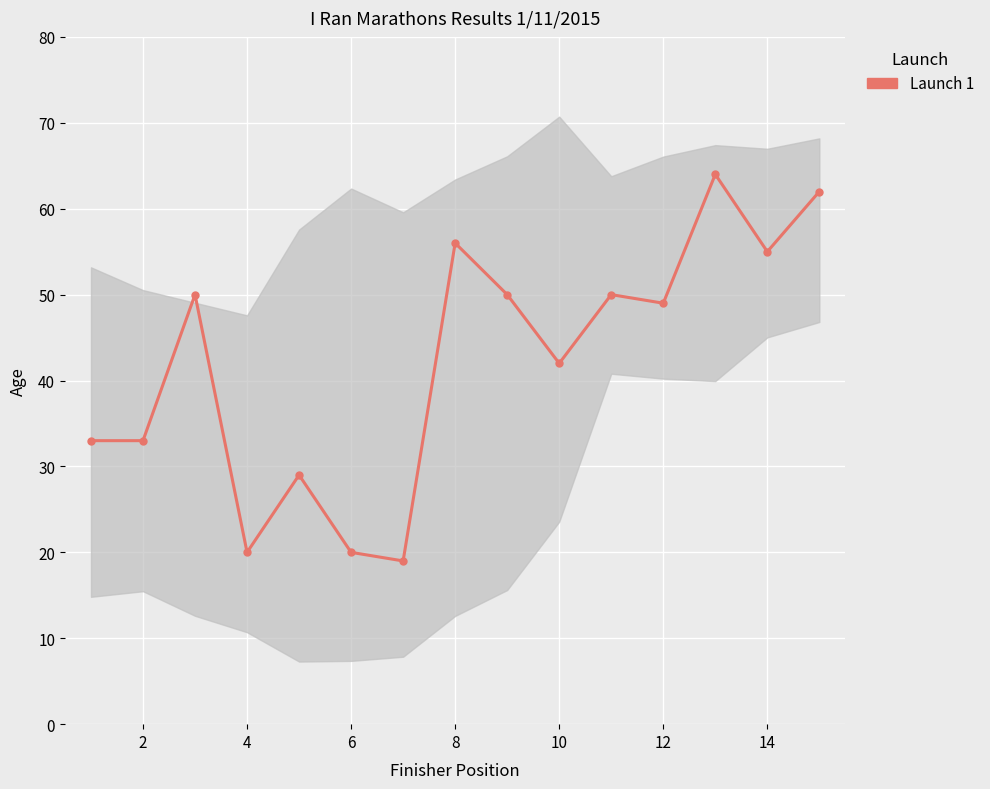

Does the chart display data point markers on the line(s)?

Yes